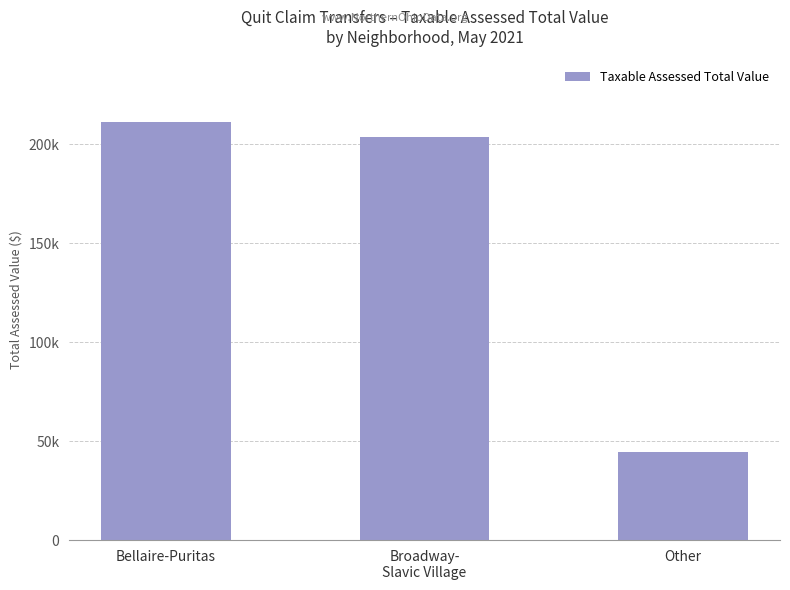

Reading left to right, transcribe all the data shown in this chart.

Bellaire-Puritas=211260	Broadway-
Slavic Village=203615	Other=44695